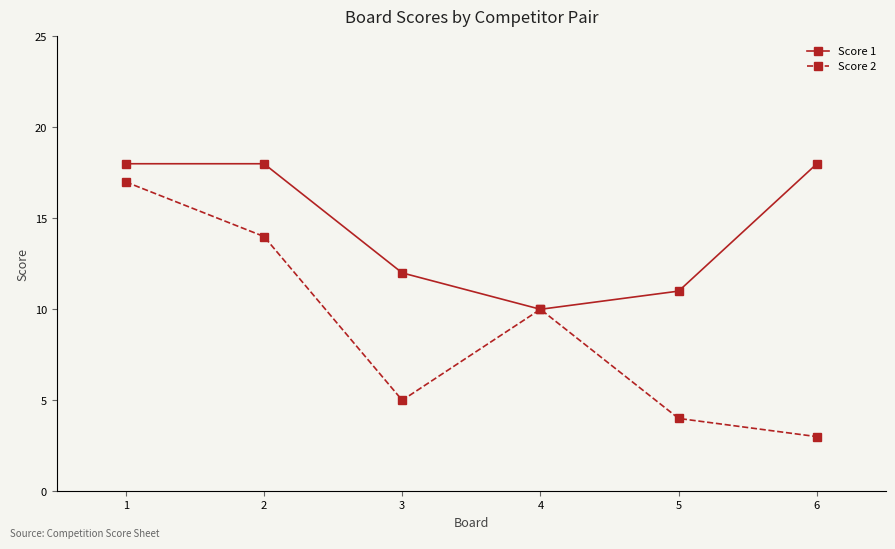

Is the value of Score 1 at 5 greater than the value of Score 2 at 4?

Yes